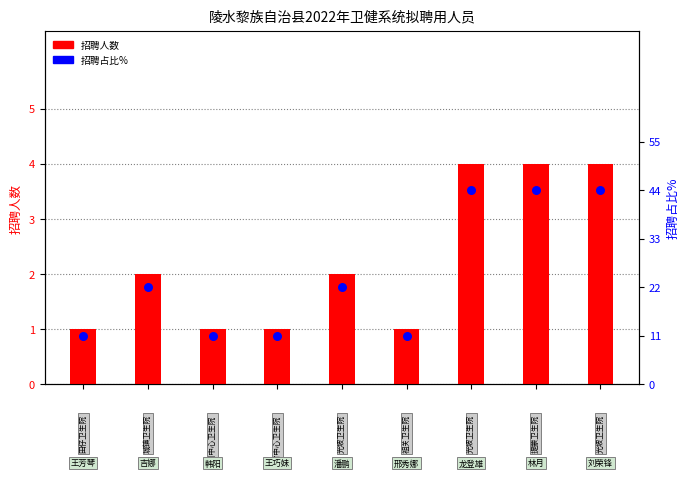

Is the value of 招聘人数 at 7 greater than the value of 招聘占比% at 0?

No